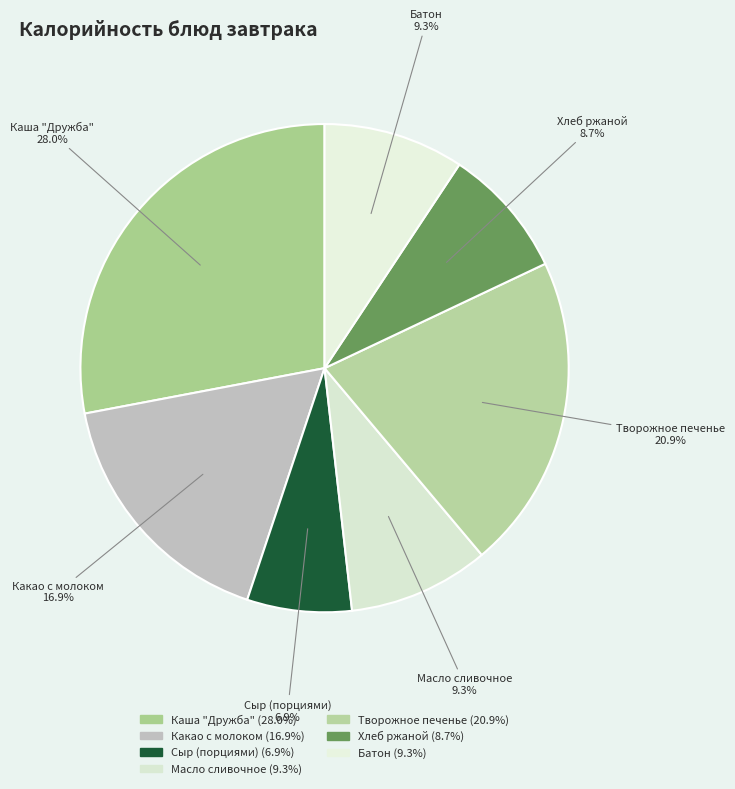

What is the largest slice in the pie chart?

Каша "Дружба"